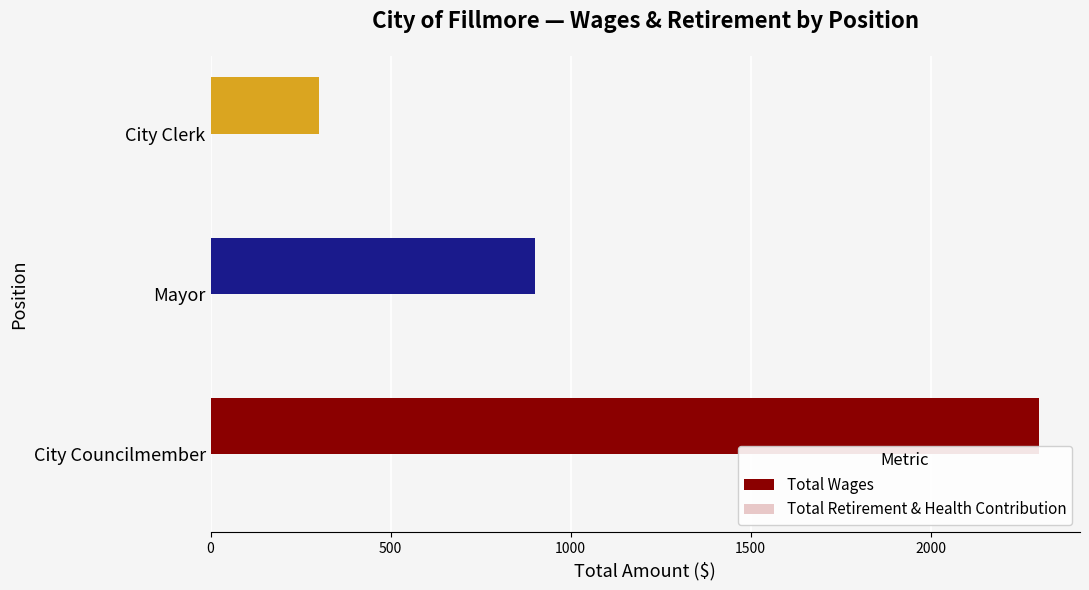

What is the maximum value shown in the chart?

2300